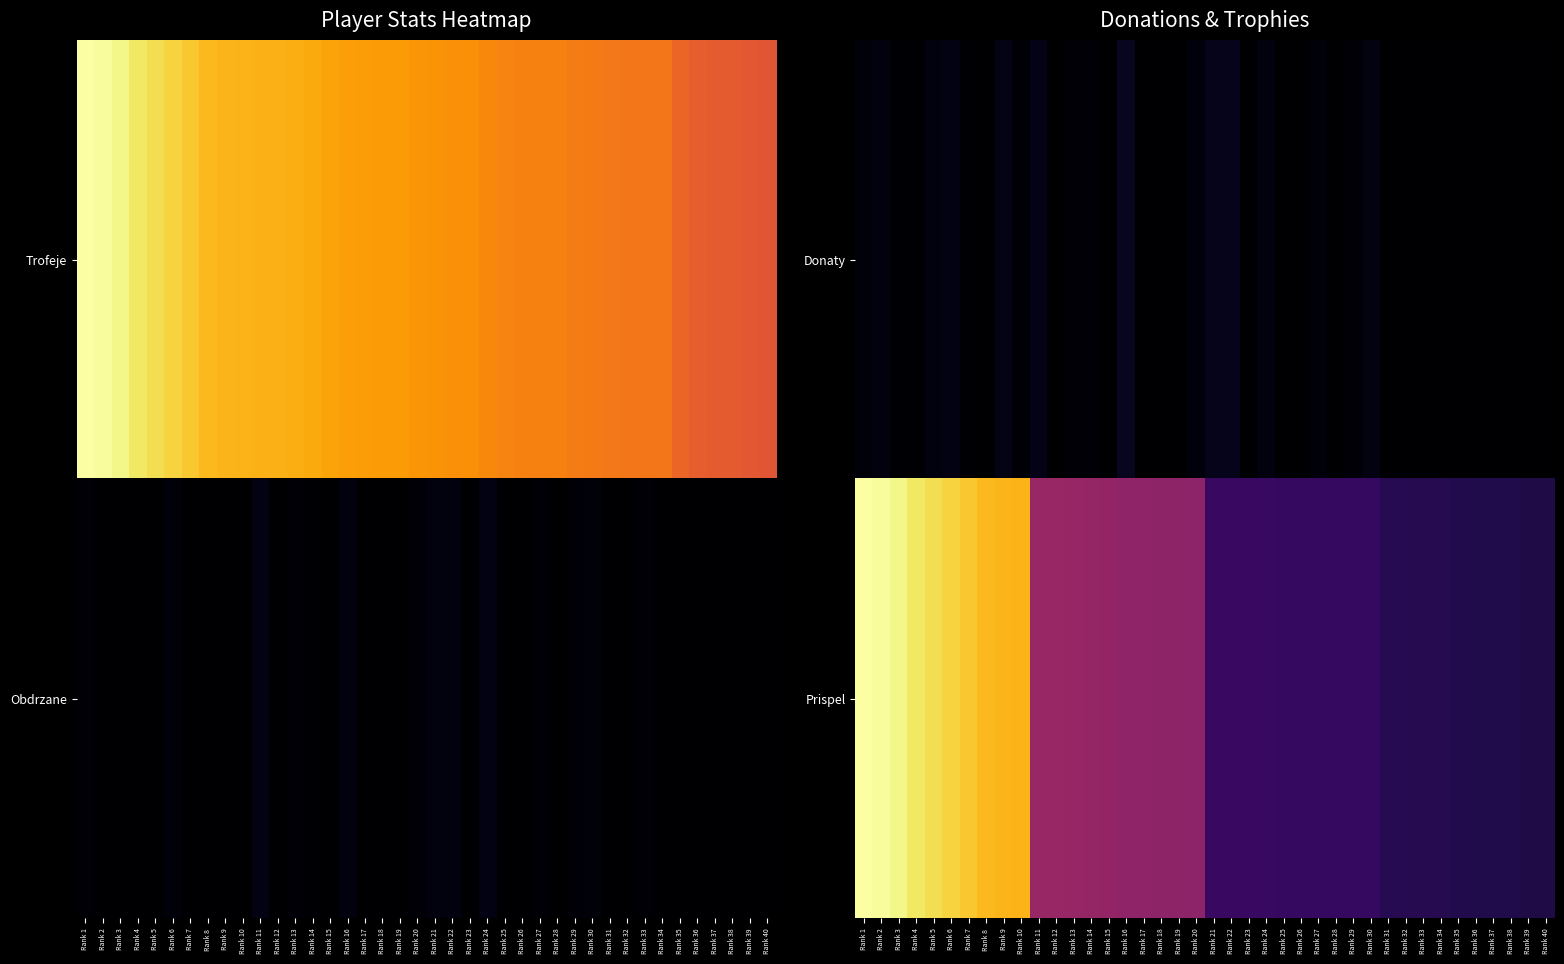

The Donaty series shows 0.0 at Rank 18. True or false?

True